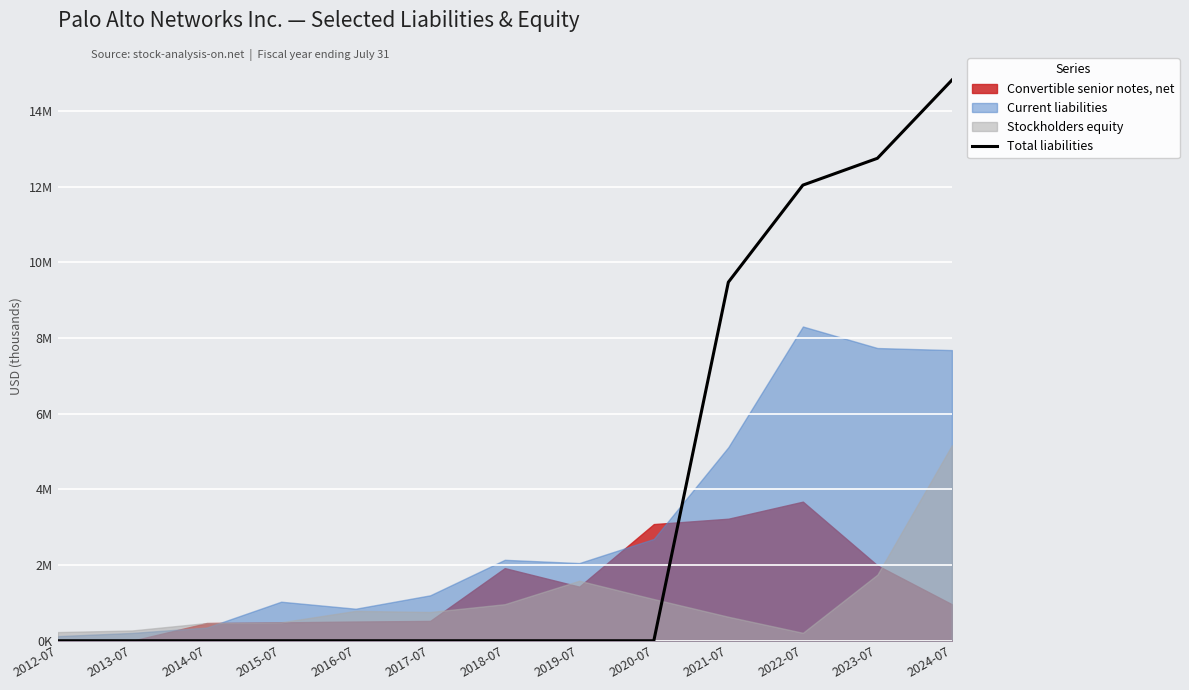

What is the change in value from 2016-07 to 2023-07?

+12752700